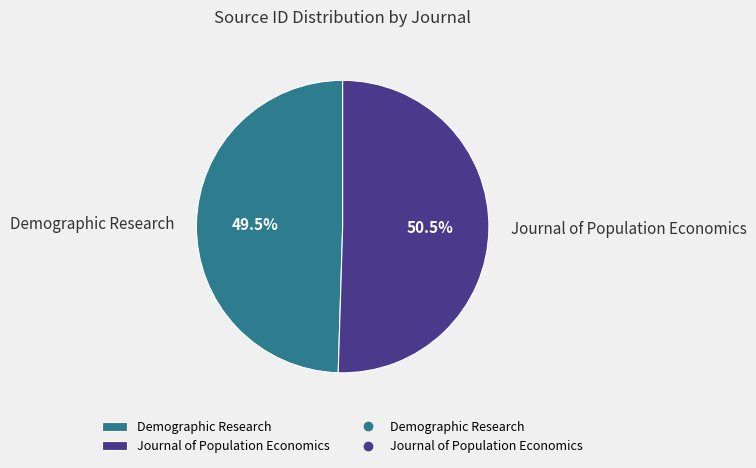

What percentage is NOT represented by Journal of Population Economics?

49.5%